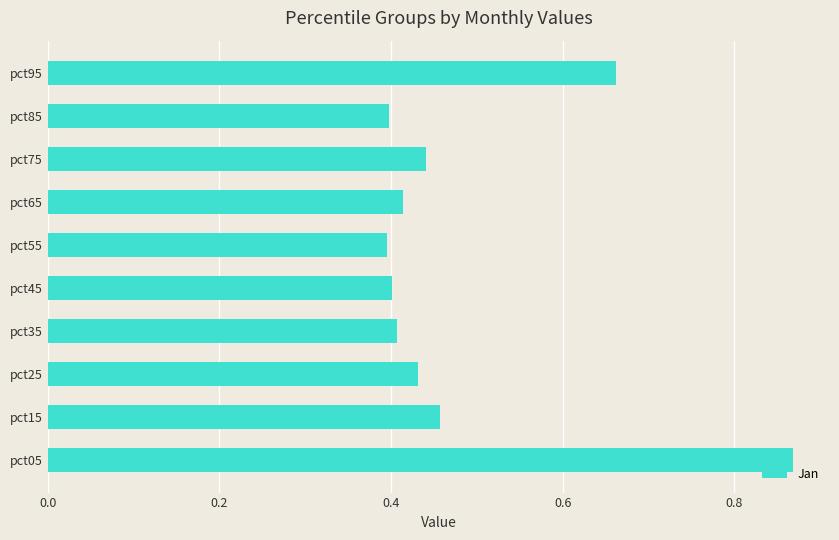

What is the sum of the values at pct45 and pct55?

0.8